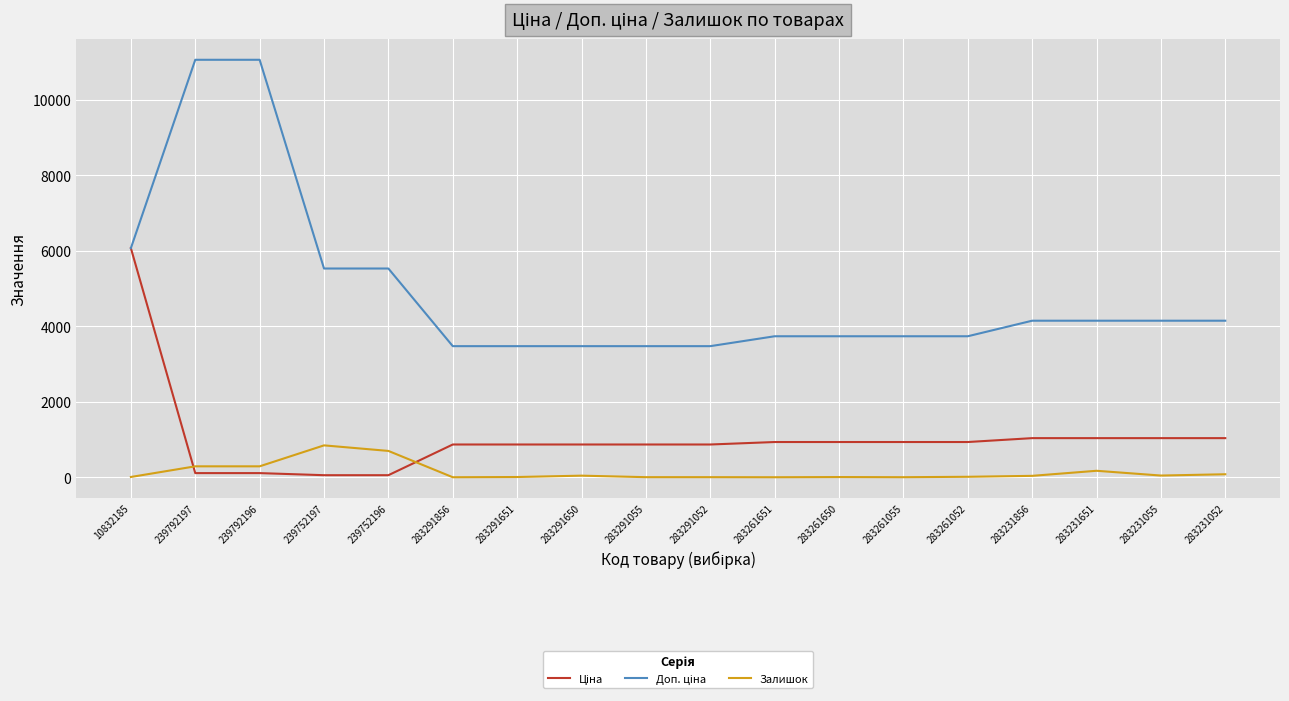

What is the greatest value displayed?

11055.0